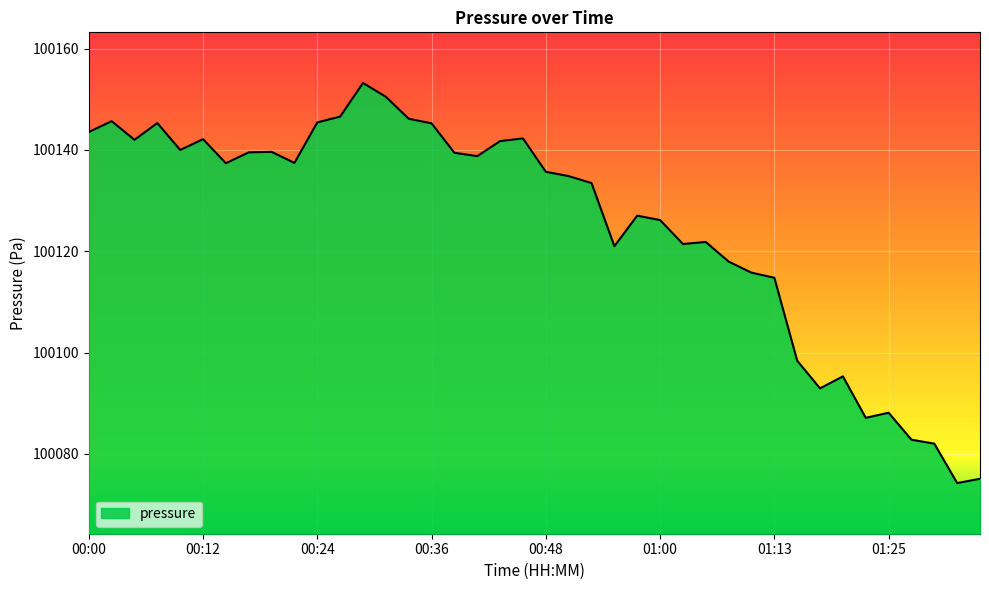

What is the maximum value shown in the chart?

100153.2